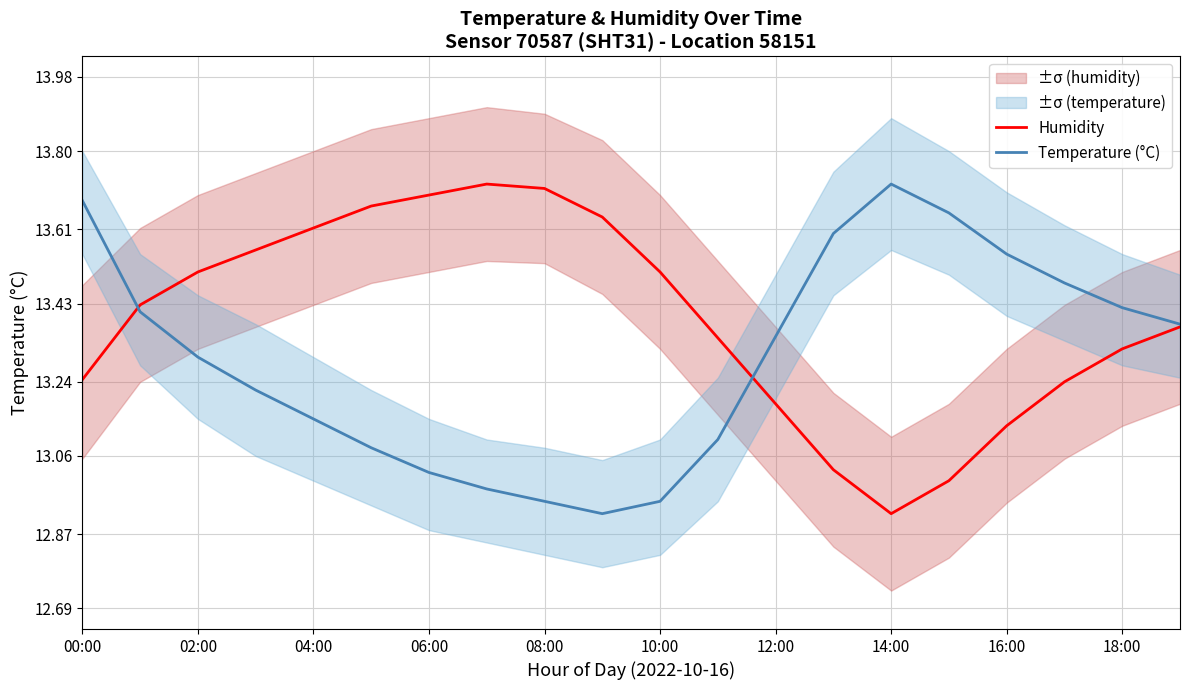

Where does the Humidity series first go above 13?

00:00